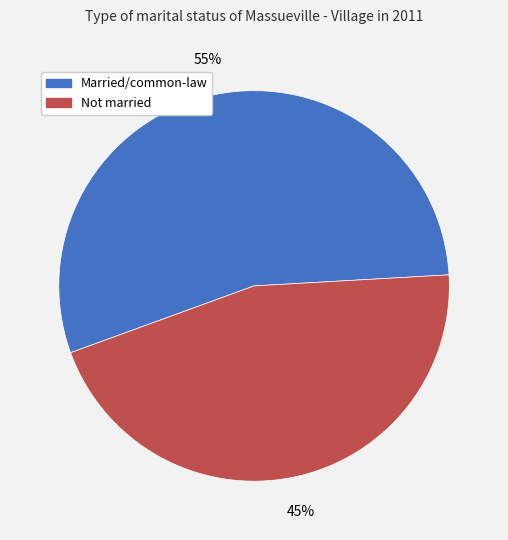

Does any single category account for the majority?

Yes